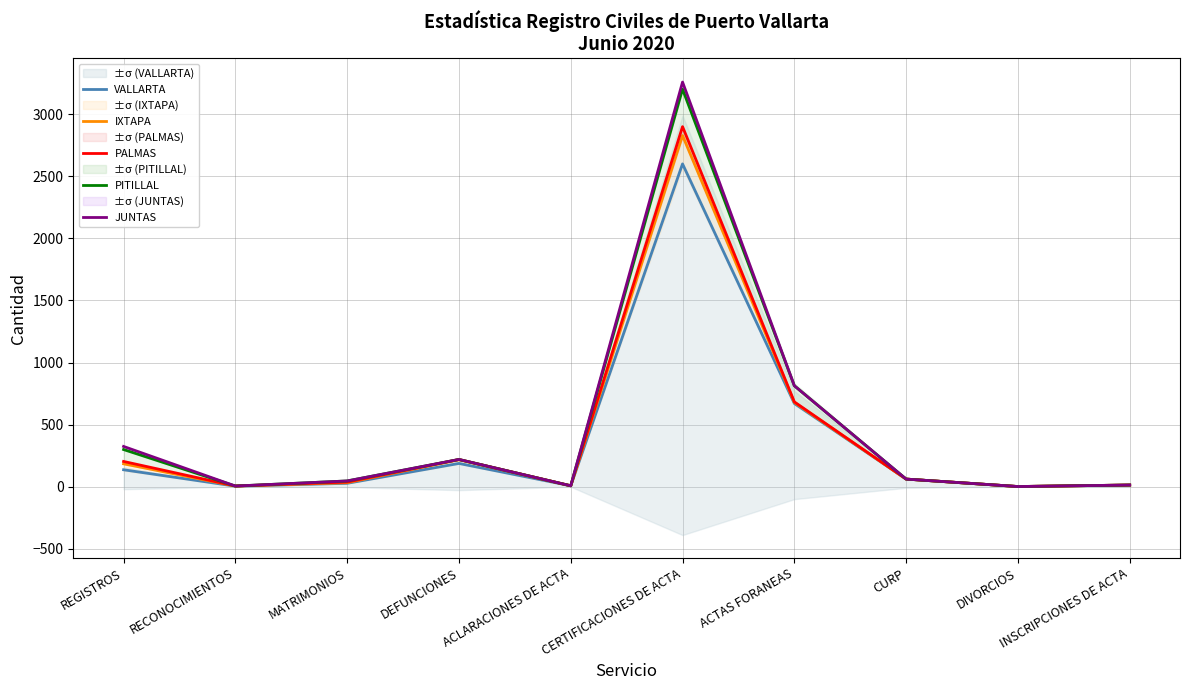

Does the chart have visible grid lines?

Yes